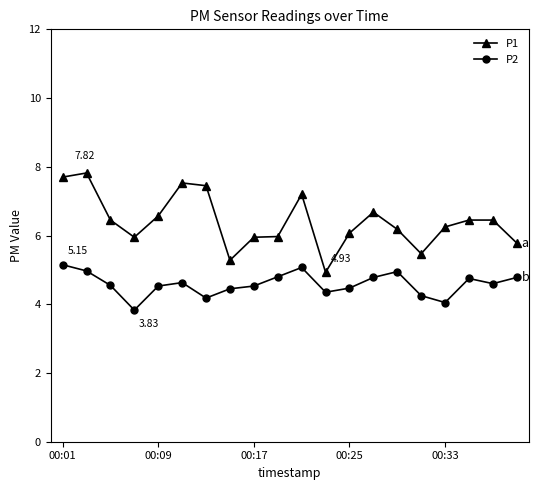

What is the average value of the P2 series?

4.6